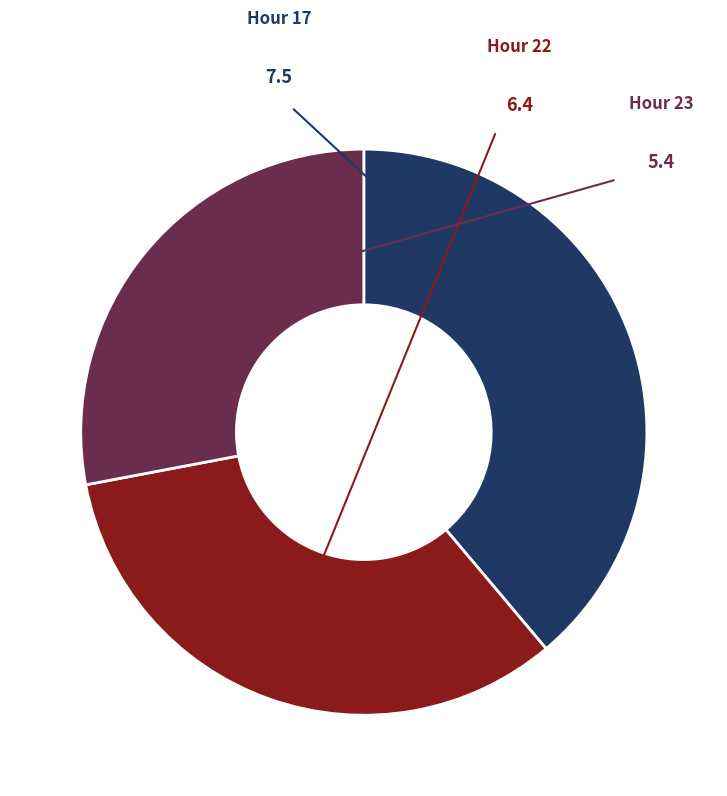

How many slices are in this pie chart?

3